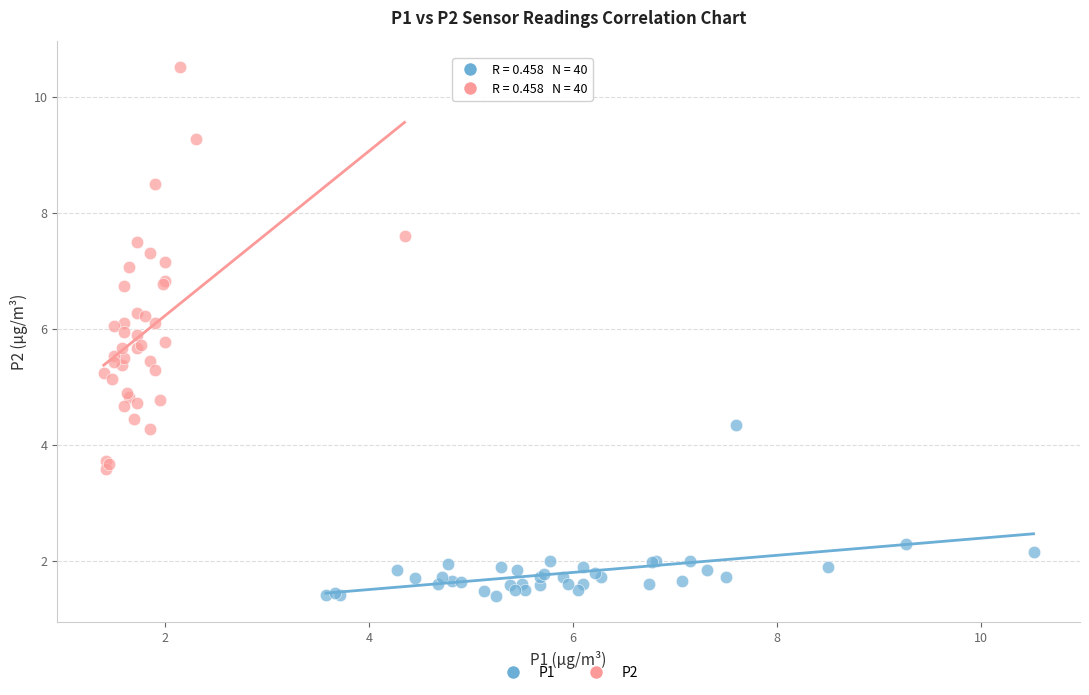

Which series has the largest Y range (max minus min)?

P2